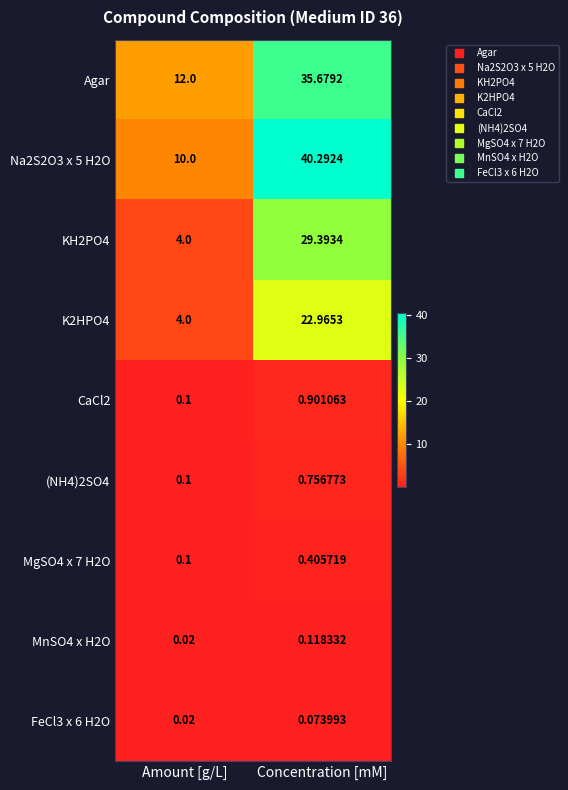

At which label does CaCl2 reach its peak?

Concentration [mM]